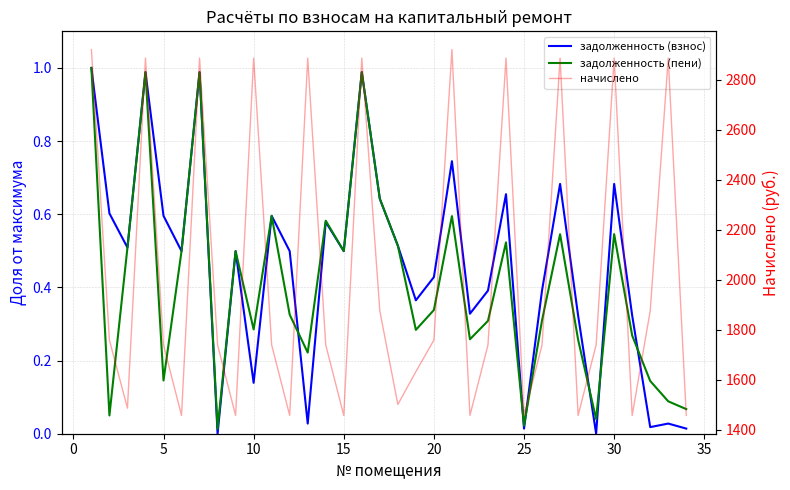

True or false: задолженность (пени) and начислено cross at least once.

False